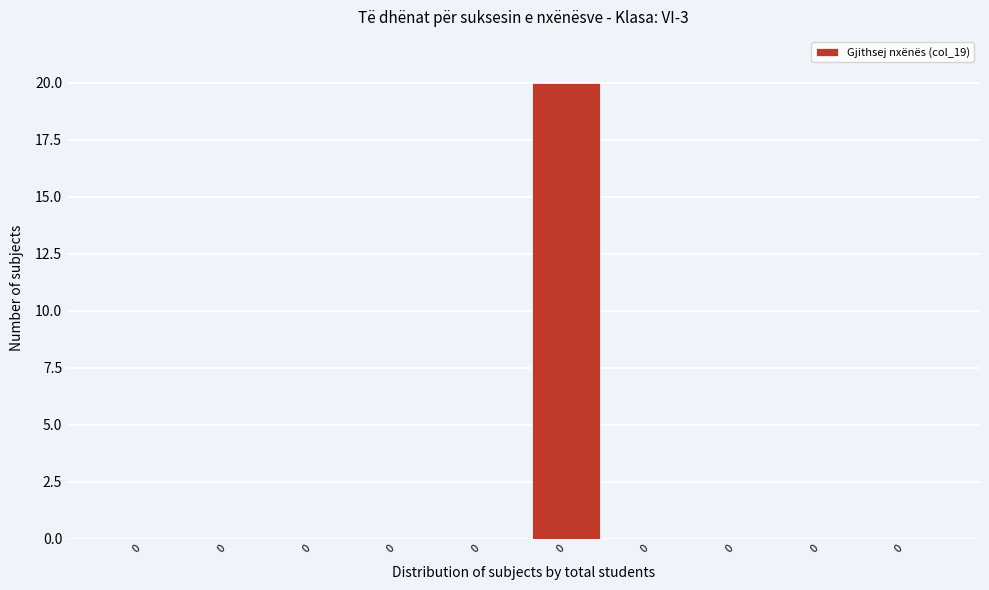

Count the number of categories in the chart.

10